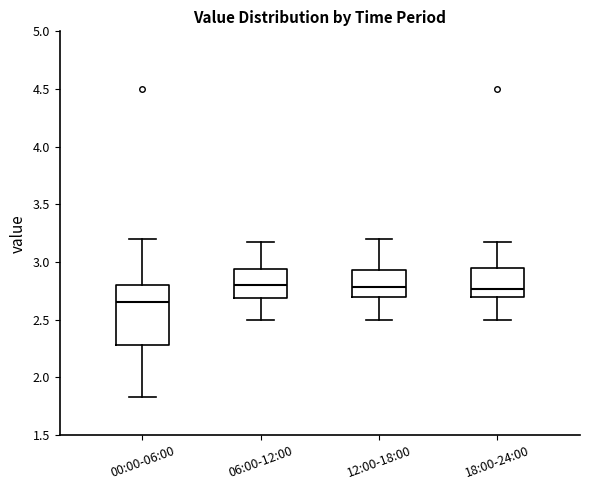

Comparing the boxes themselves (not the whiskers), which one is the tallest?

00:00-06:00